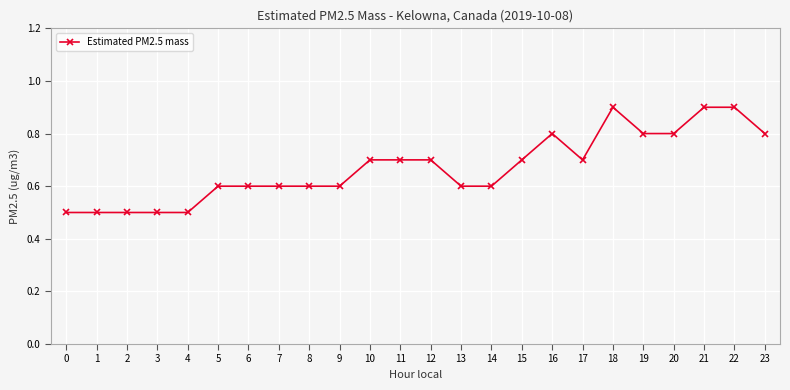

What is the smallest value displayed?

0.5